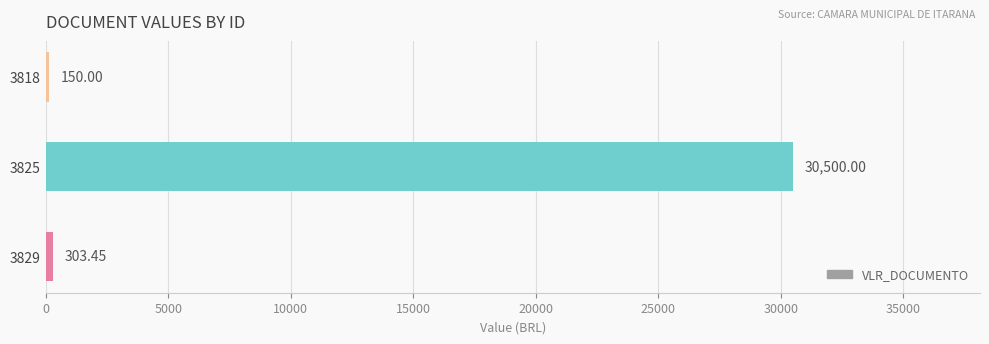

Between 3829 and 3825, which is larger?

3825